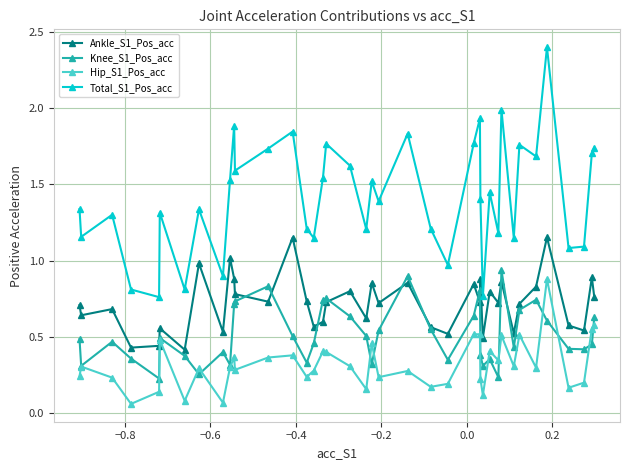

What is the highest value of the Total_S1_Pos_acc series?

2.4